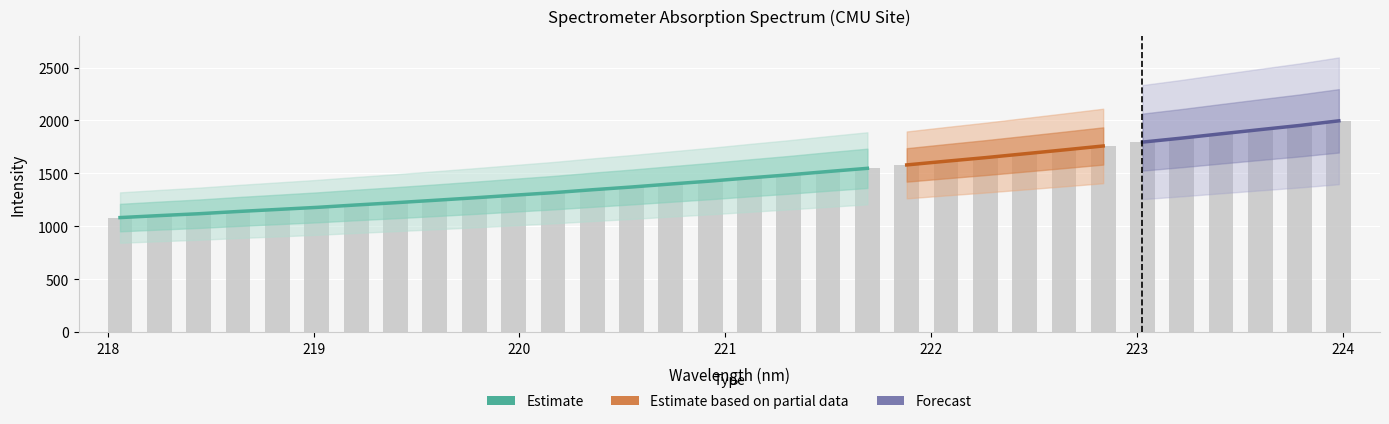

What is the change in value from 221 to 223?

+368.3